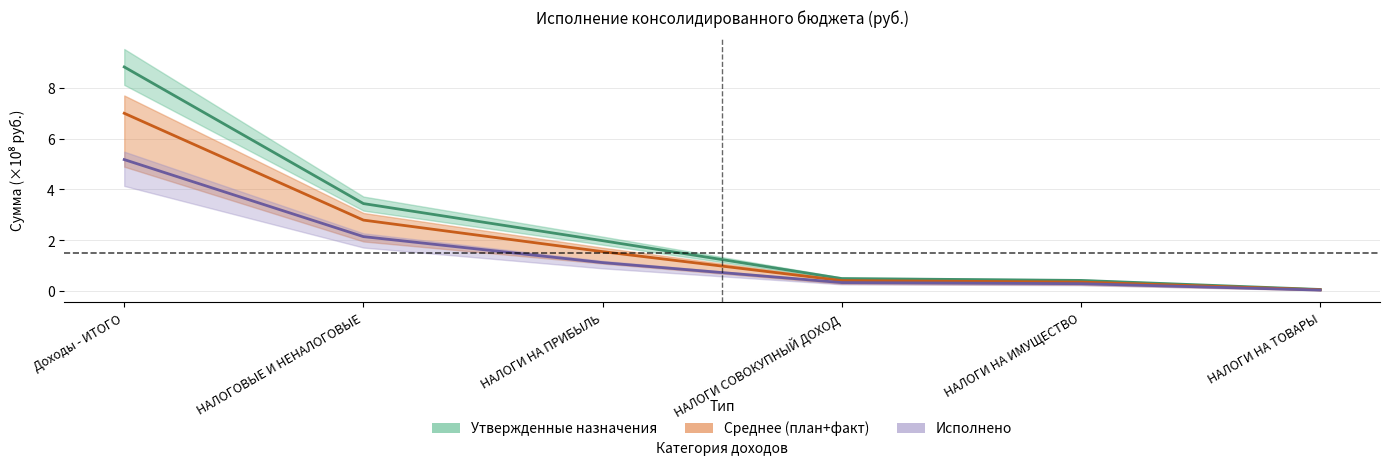

What is the difference between the Утвержденные (консол. бюджет) values at НАЛОГИ СОВОКУПНЫЙ ДОХОД and Доходы - ИТОГО?

8.3